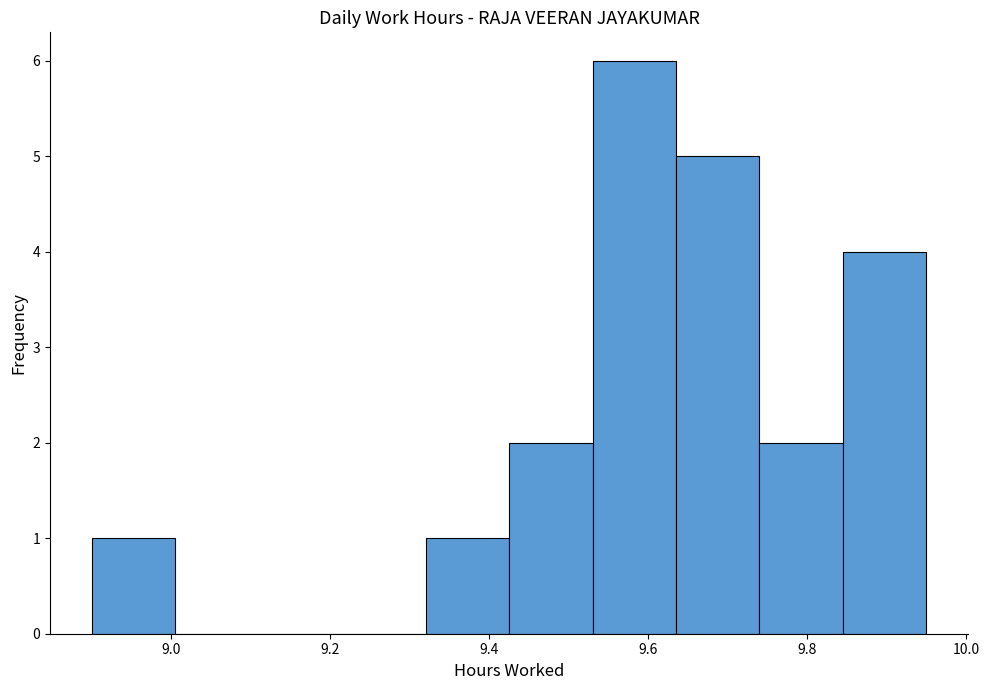

What is the height of the bar covering 9.530 to 9.635 on the x-axis? Neither the bar edges nor the heights are printed on the chart, so give them approximately, as read against the axes.

6